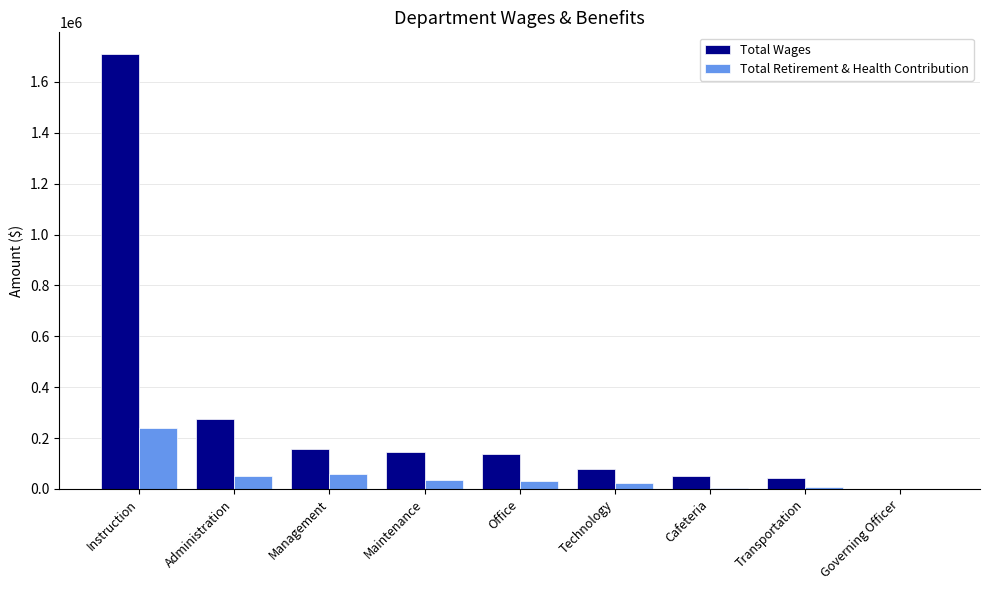

Is it true that Total Wages equals 138323 at Office?

True